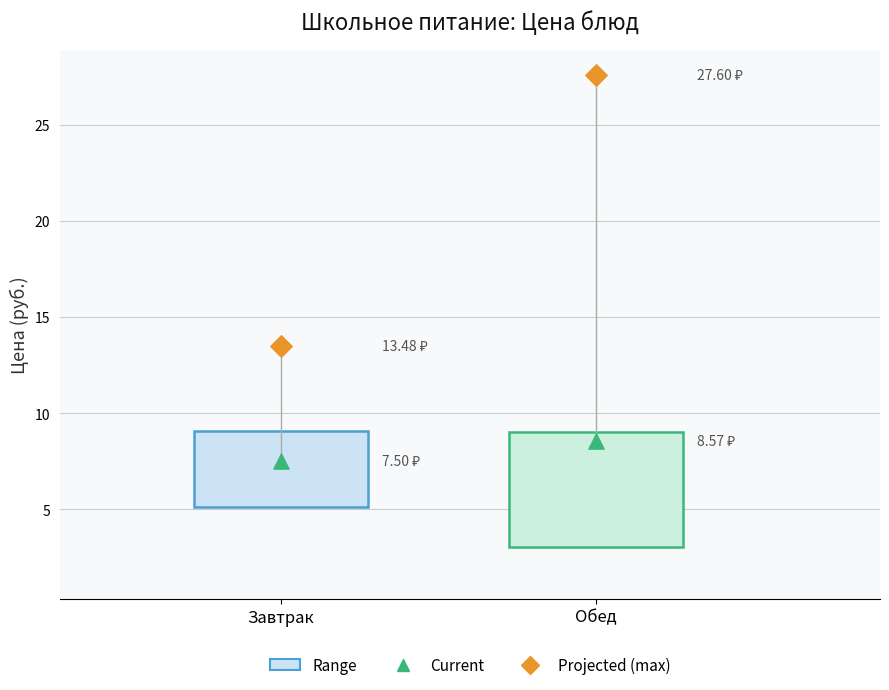

Comparing the boxes themselves (not the whiskers), which one is the tallest?

Обед